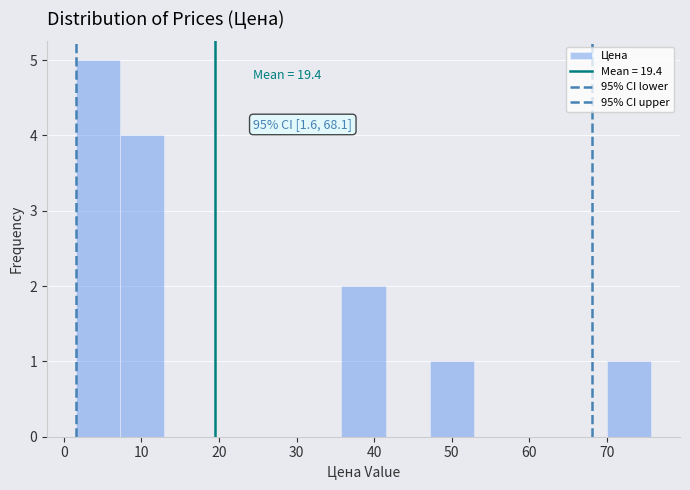

Which range on the x-axis has the tallest bar?

2 to 7